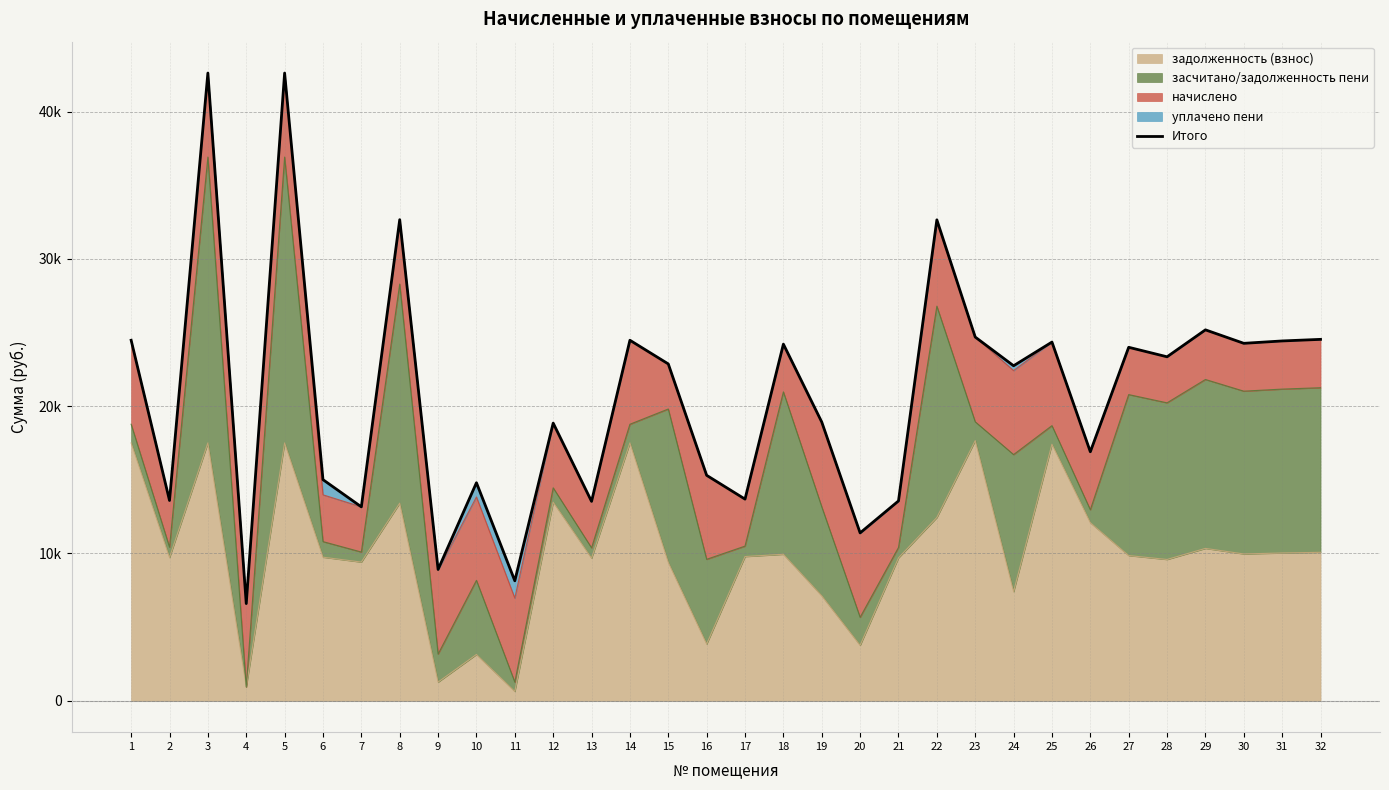

What is the sum of all values?

666476.1